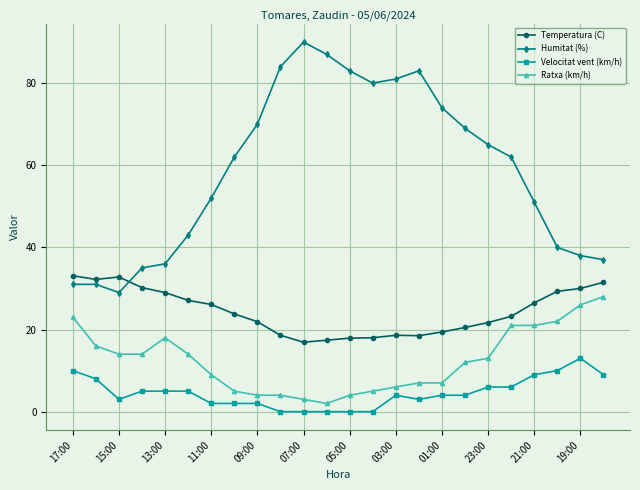

What are all the series names shown in the legend?

Temperatura (C), Humitat (%), Velocitat vent (km/h), Ratxa (km/h)